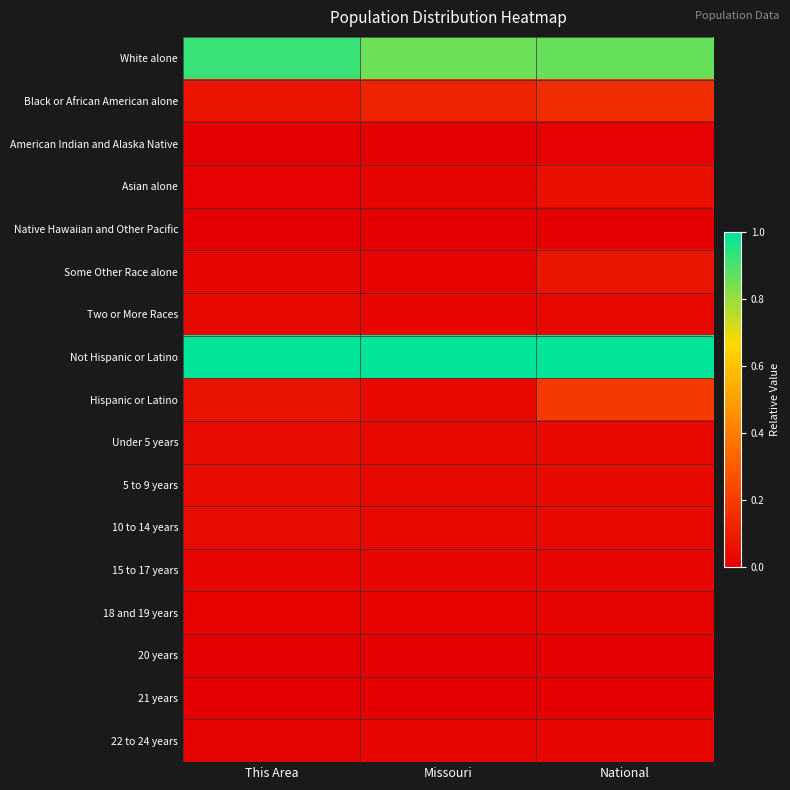

Reading left to right, list all the values displayed in this chart.

White alone: This Area=0.9	Missouri=0.9	National=0.9
Black or African American alone: This Area=0.1	Missouri=0.1	National=0.1
American Indian and Alaska Native: This Area=0.0	Missouri=0.0	National=0.0
Asian alone: This Area=0.0	Missouri=0.0	National=0.1
Native Hawaiian and Other Pacific: This Area=0.0	Missouri=0.0	National=0.0
Some Other Race alone: This Area=0.0	Missouri=0.0	National=0.1
Two or More Races: This Area=0.0	Missouri=0.0	National=0.0
Not Hispanic or Latino: This Area=1.0	Missouri=1.0	National=1.0
Hispanic or Latino: This Area=0.1	Missouri=0.0	National=0.2
Under 5 years: This Area=0.0	Missouri=0.0	National=0.0
5 to 9 years: This Area=0.0	Missouri=0.0	National=0.0
10 to 14 years: This Area=0.0	Missouri=0.0	National=0.0
15 to 17 years: This Area=0.0	Missouri=0.0	National=0.0
18 and 19 years: This Area=0.0	Missouri=0.0	National=0.0
20 years: This Area=0.0	Missouri=0.0	National=0.0
21 years: This Area=0.0	Missouri=0.0	National=0.0
22 to 24 years: This Area=0.0	Missouri=0.0	National=0.0